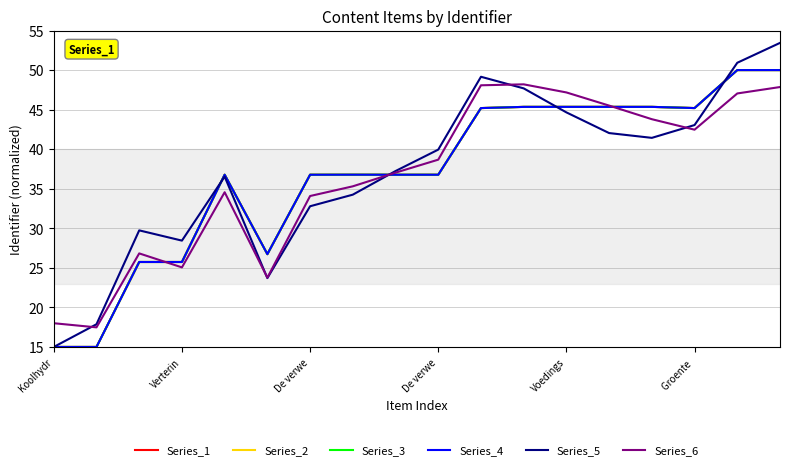

Is this an area chart (filled region under the line)?

No